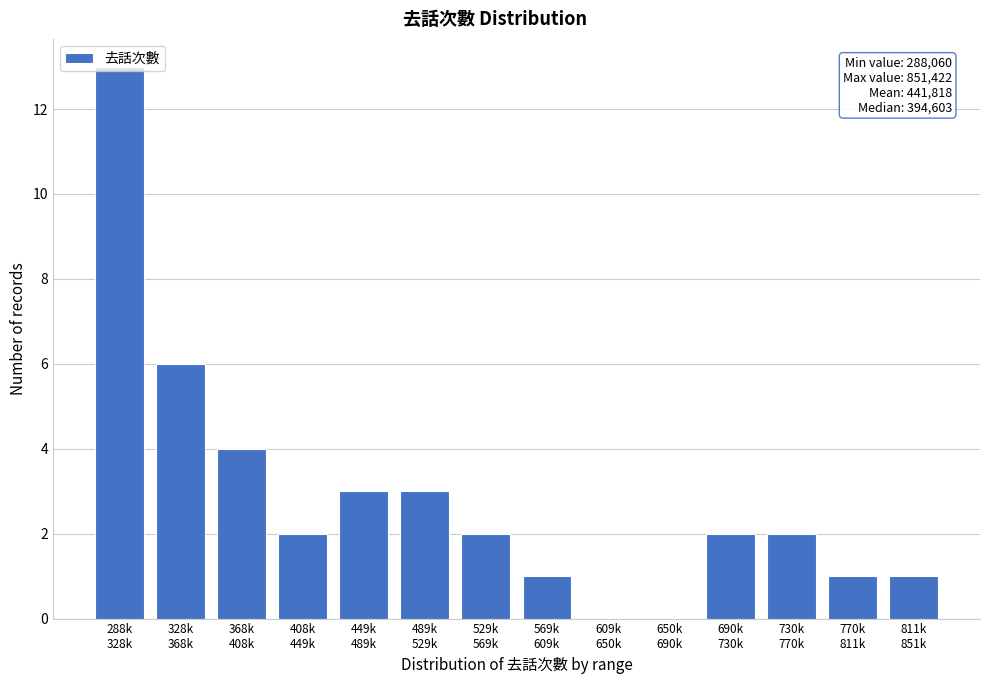

What is the greatest value displayed?

13